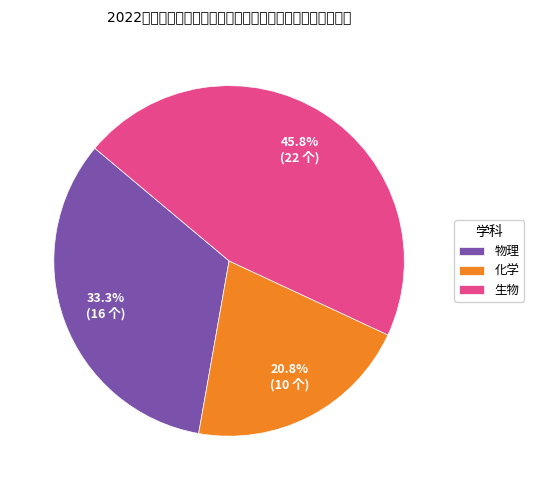

To the nearest percent, what portion does 物理 represent?

33%